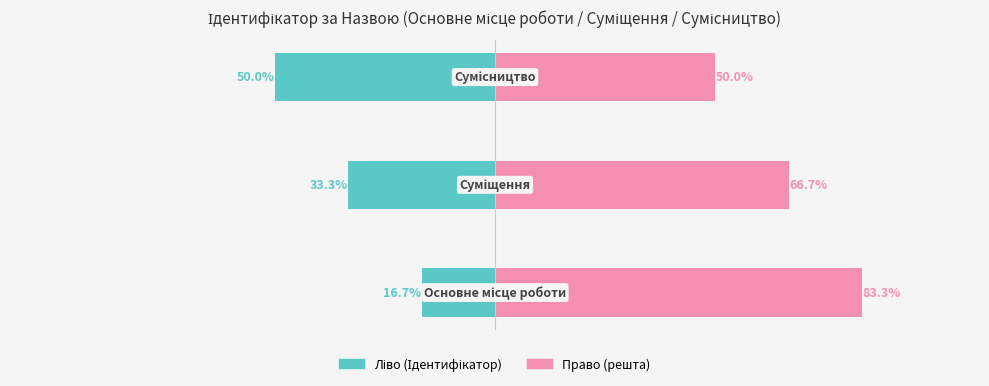

List the labels in order of Ідентифікатор (право) value, largest first.

0, 1, 2